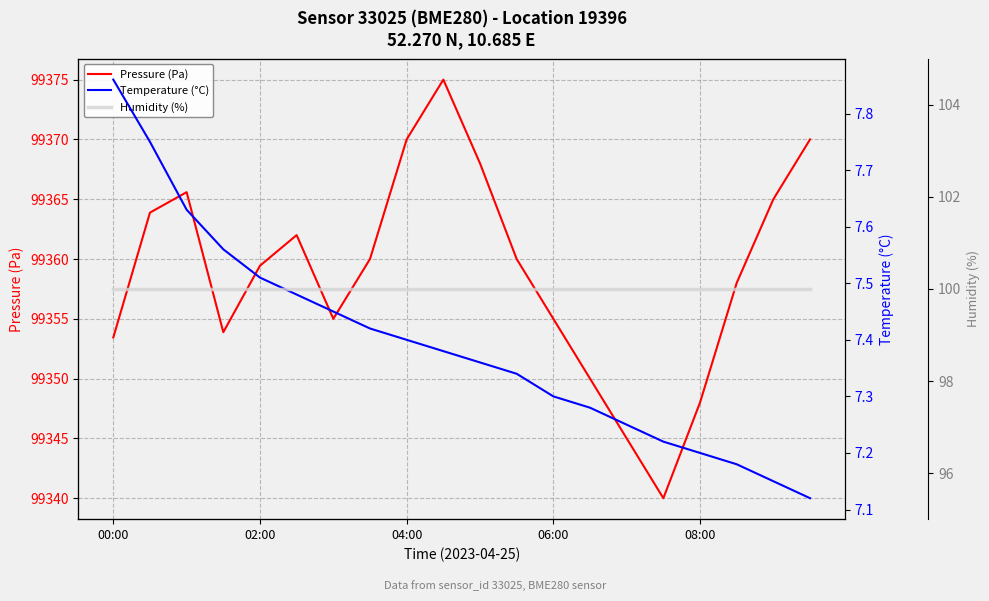

Which series has the largest total across all categories?

Pressure (Pa)